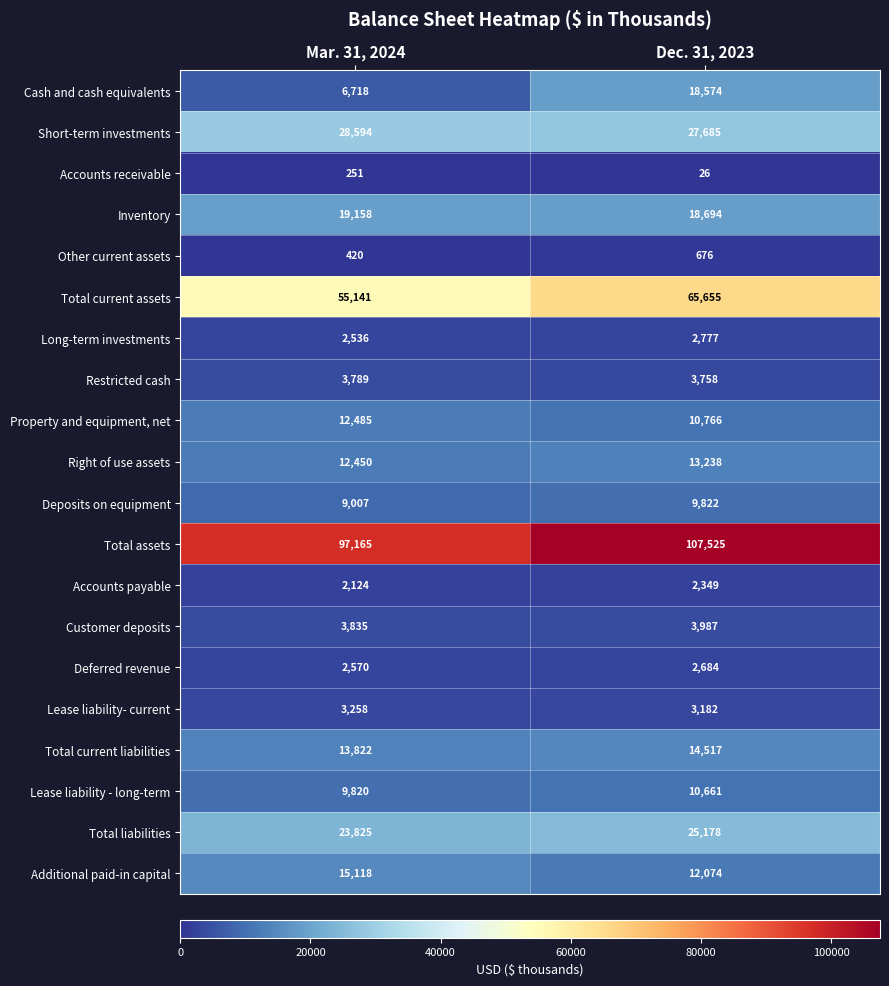

At which category is the sum across all series the highest?

Dec. 31, 2023